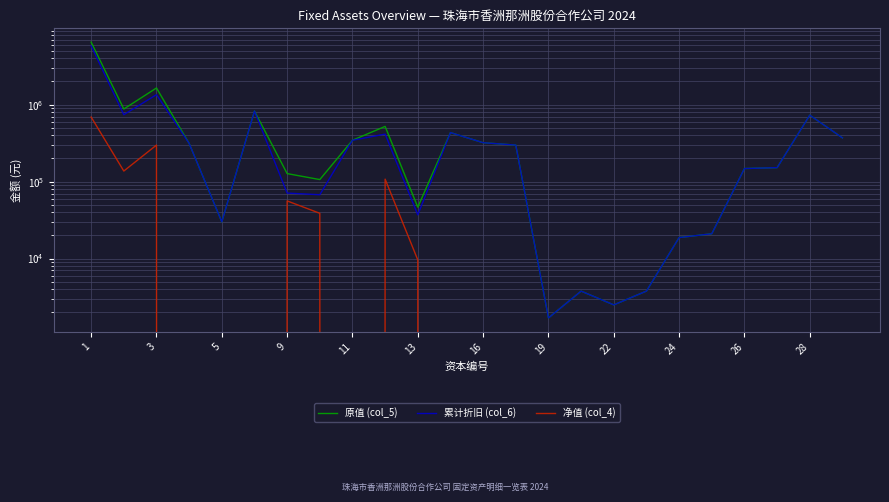

What is the average value of the 净值 (col_4) series?

55721.5